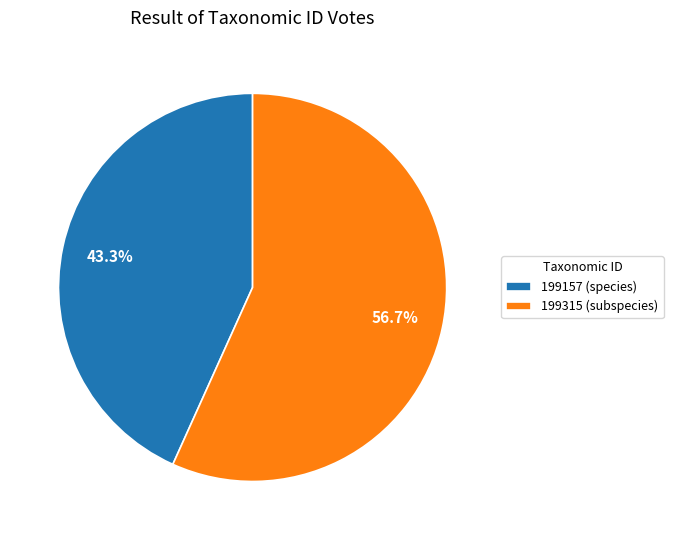

Which has a higher value, 199157 (species) or 199315 (subspecies)?

199315 (subspecies)